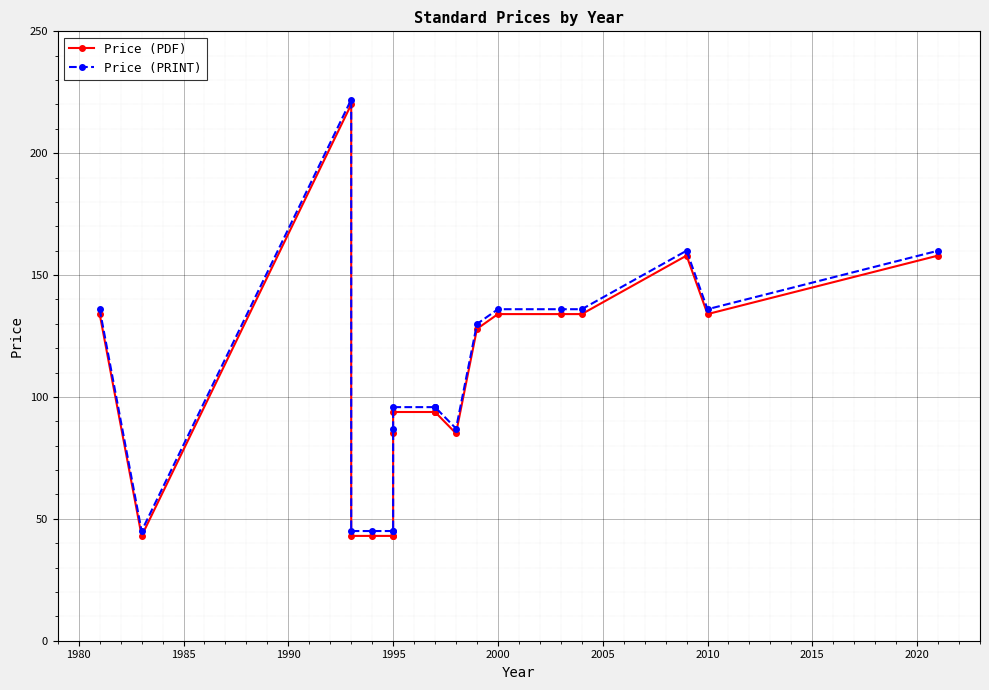

What value does the Price (PRINT) series have at 1995?

45.0